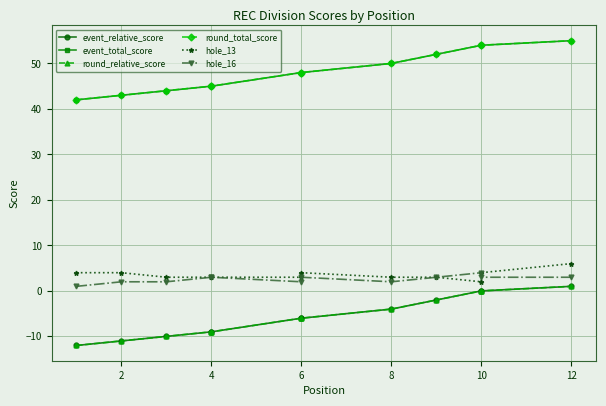

What is the average value of the hole_13 series?

4